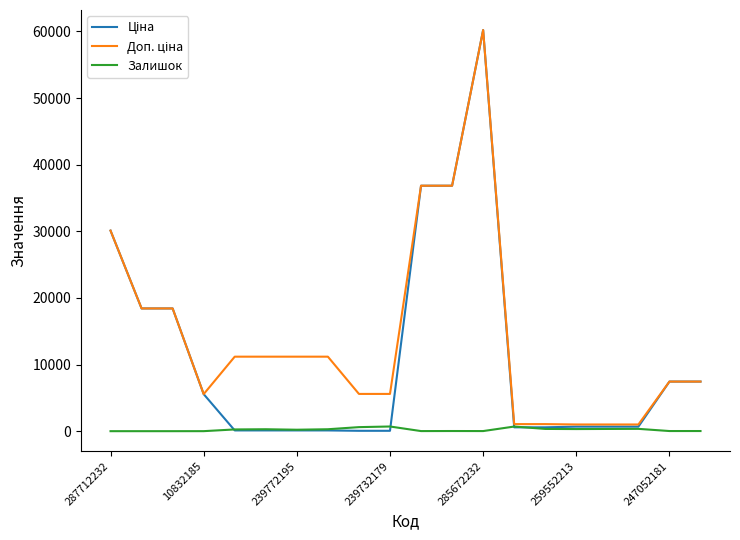

What is the greatest value displayed?

60205.6